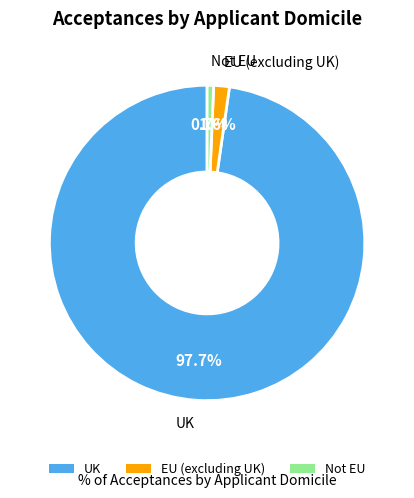

How many slices are in this pie chart?

3